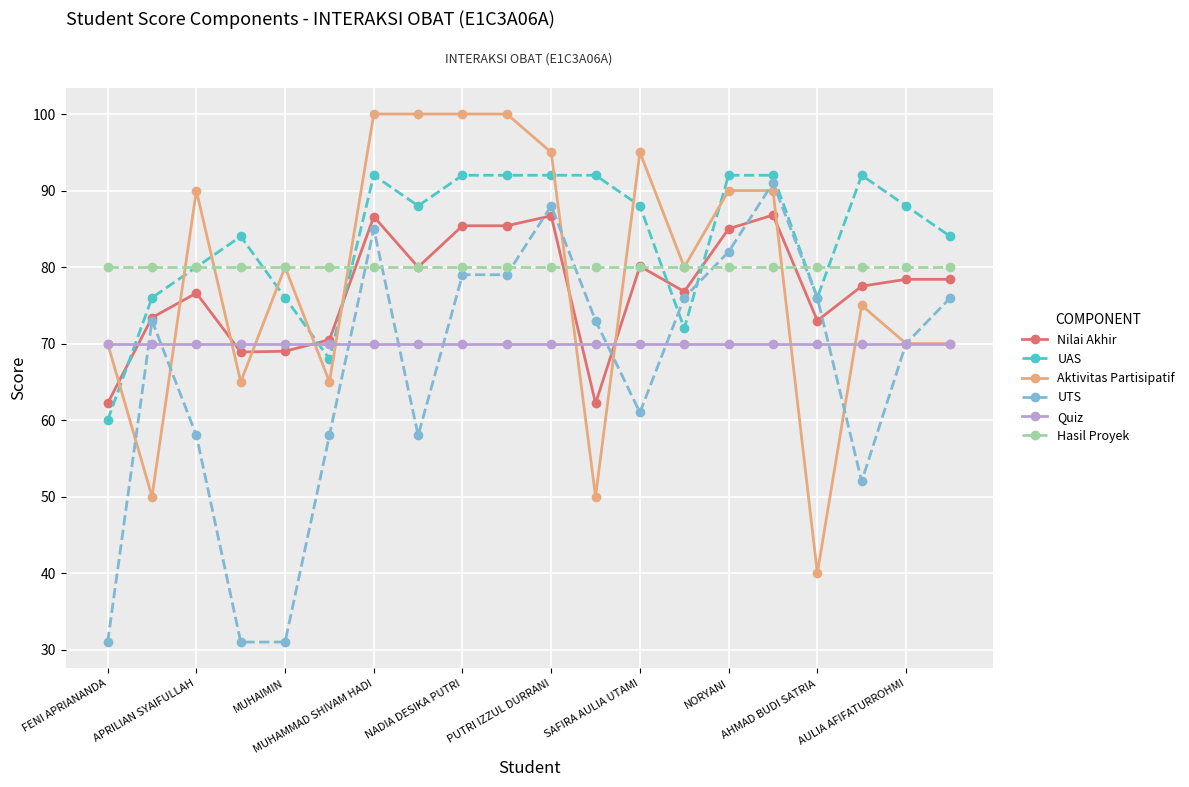

At how many categories does at least one series exceed 98?

4